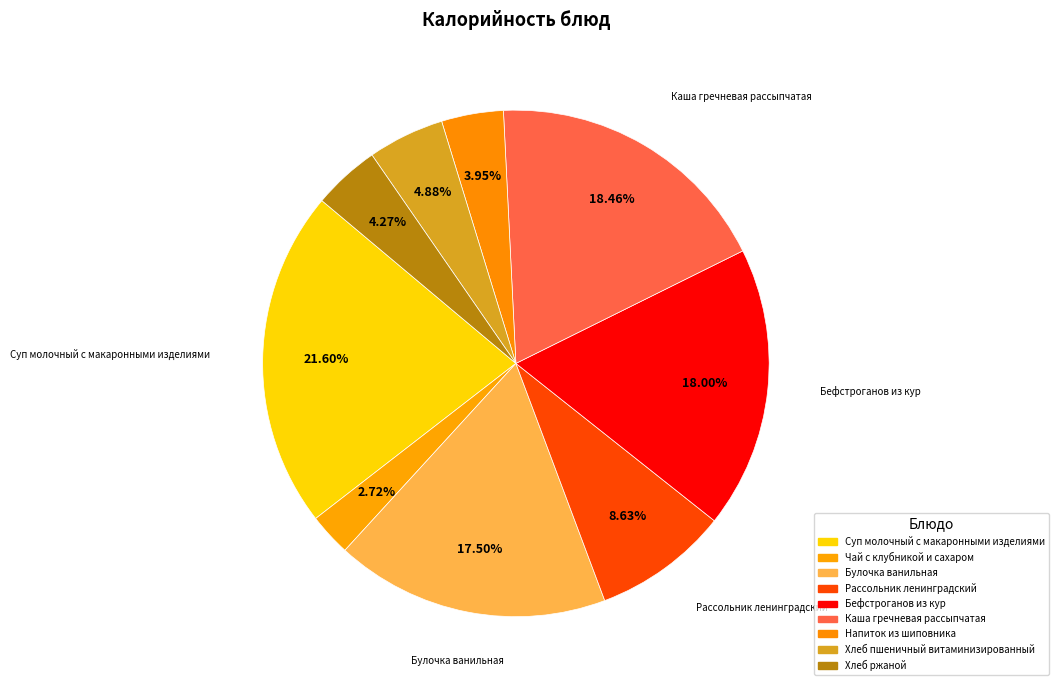

Count the number of slices in the pie.

9